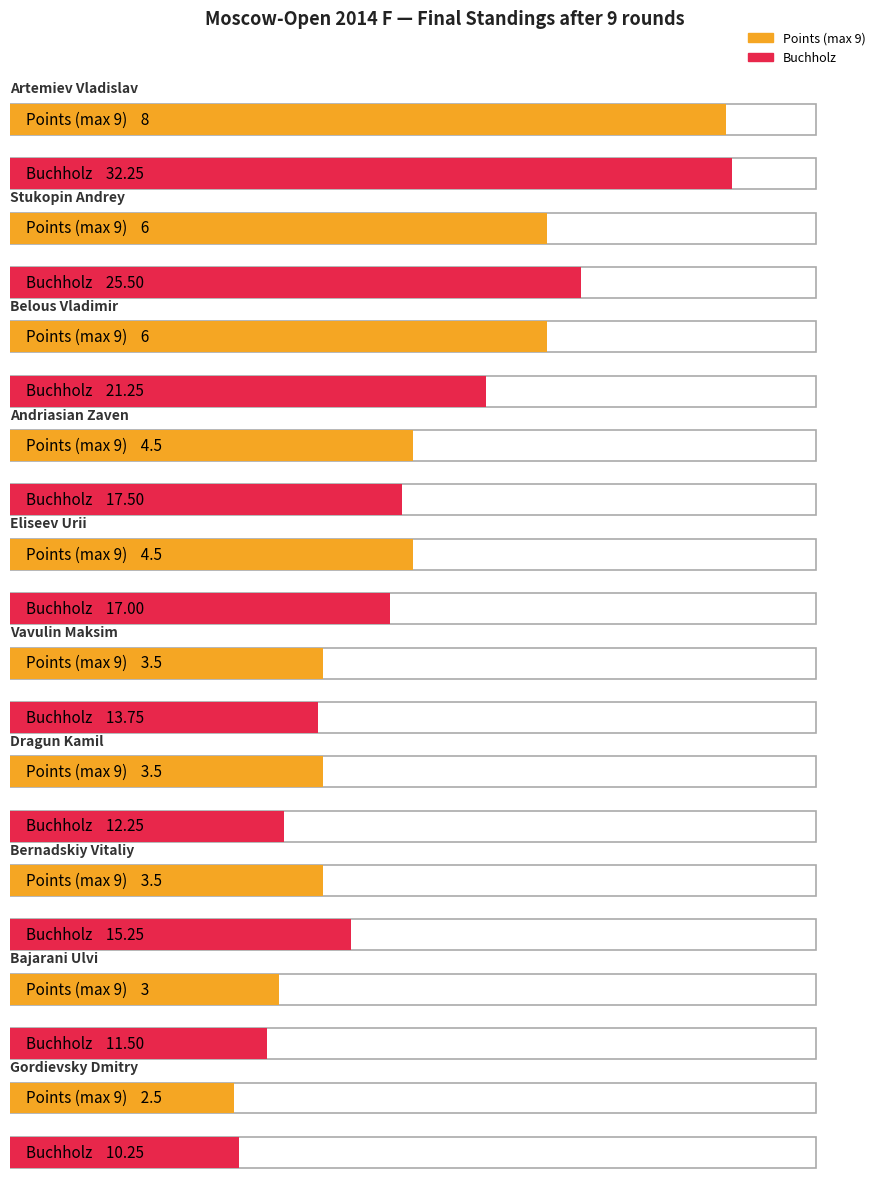

How many values in the Points series exceed 4?

5